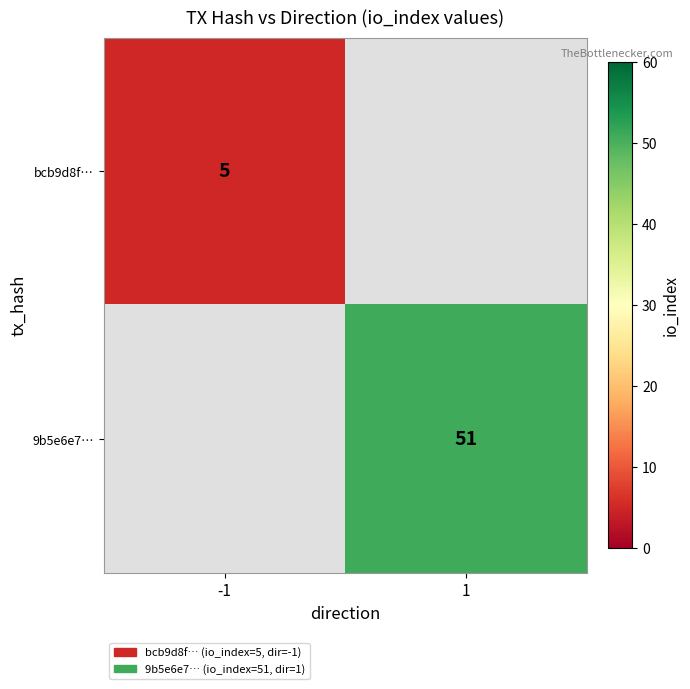

The 9b5e6e7… series shows 51 at 1. True or false?

True